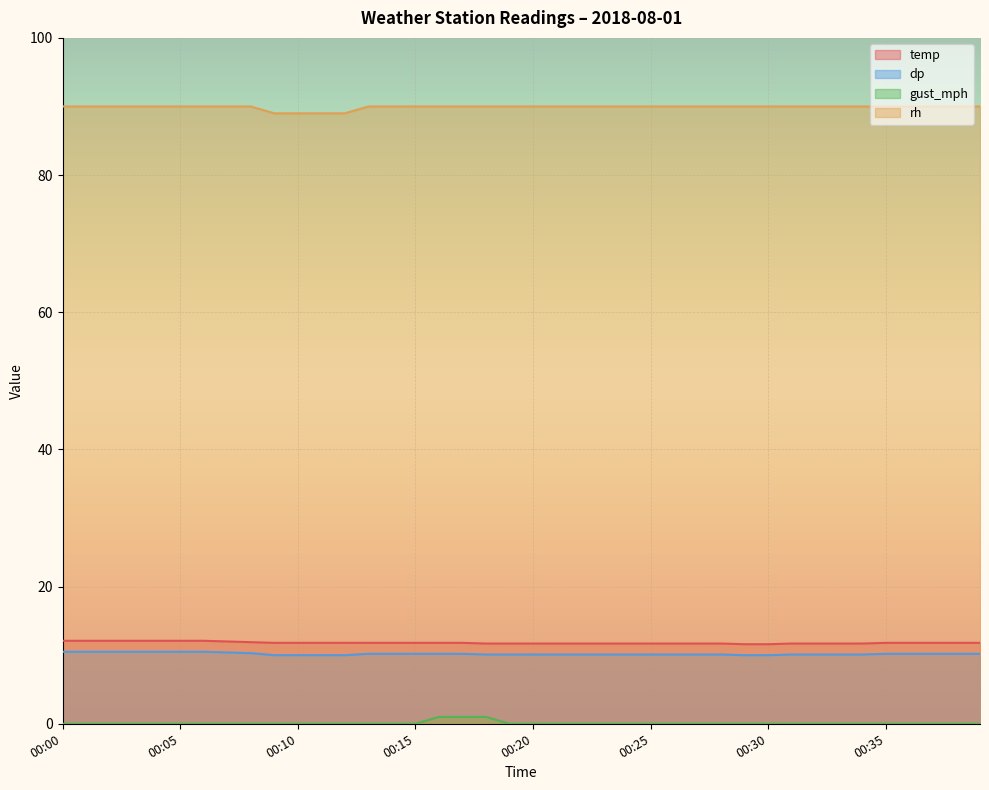

True or false: rh and dp cross at least once.

False